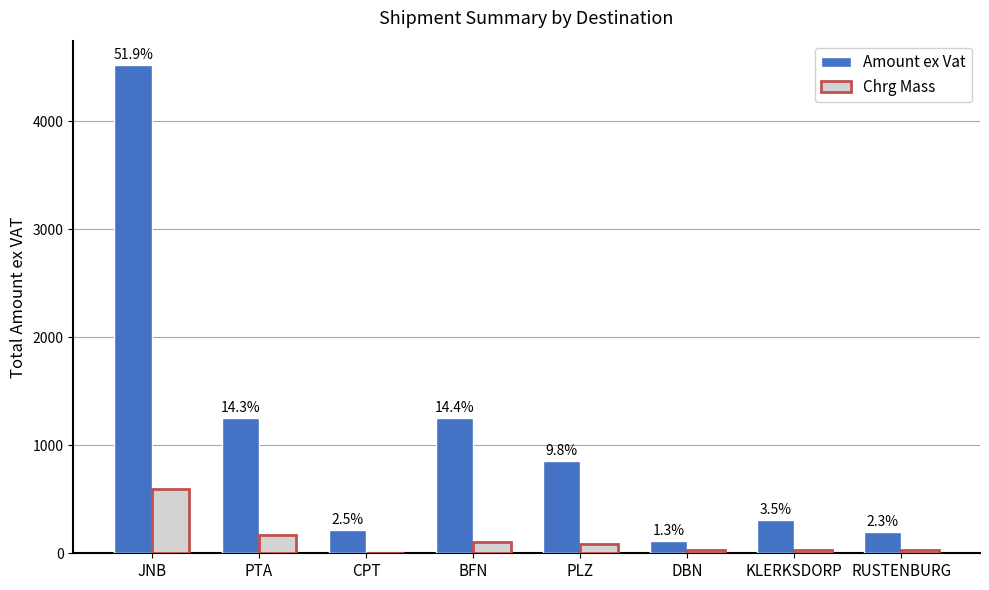

What are all the series names shown in the legend?

Amount ex Vat, Chrg Mass